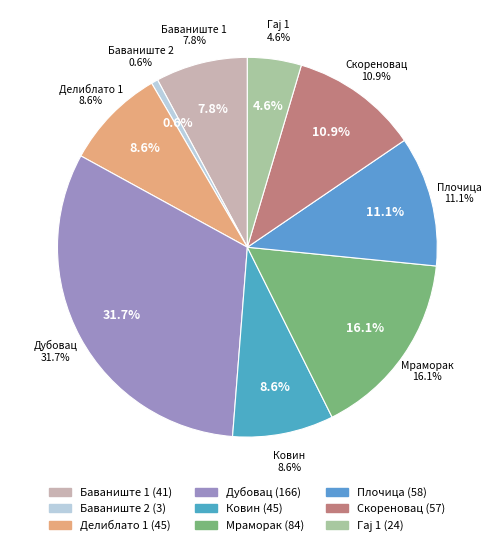

What is the change in value from Делиблато 1 to Гај 1?

-21